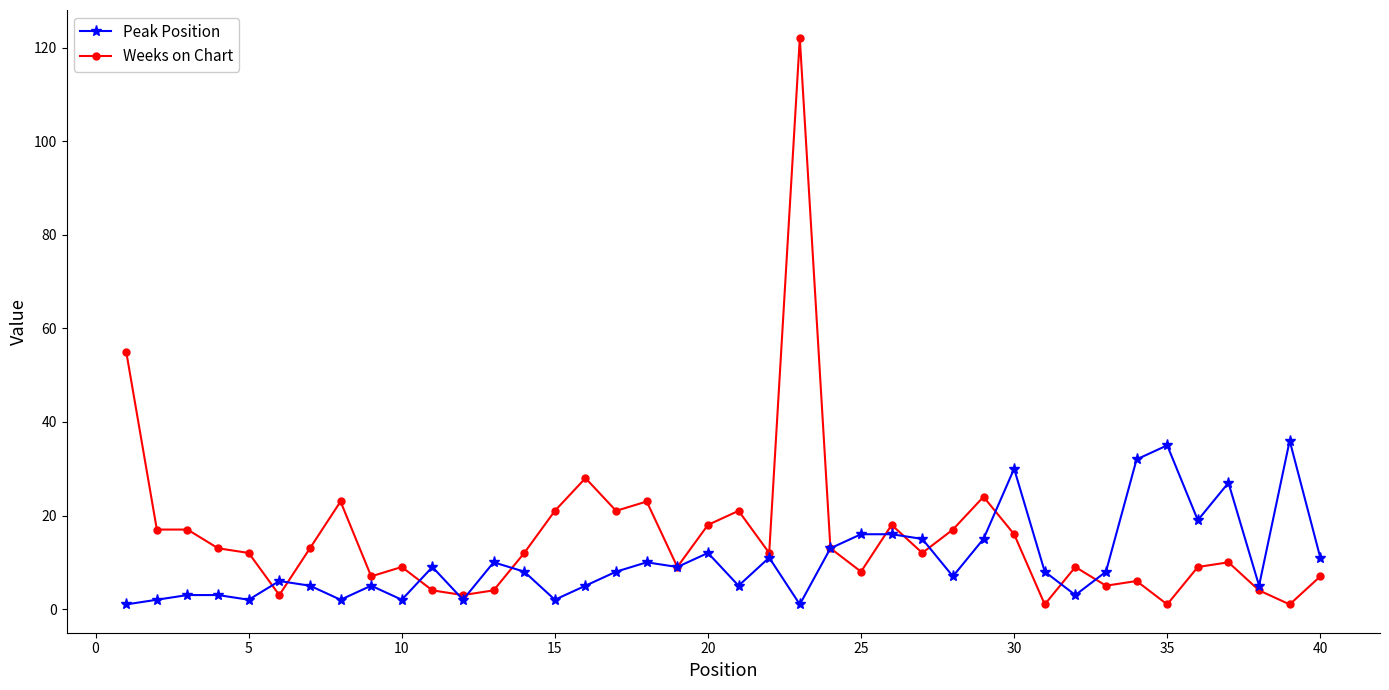

Rank the series by their maximum value, from highest to lowest.

Weeks on Chart, Peak Position